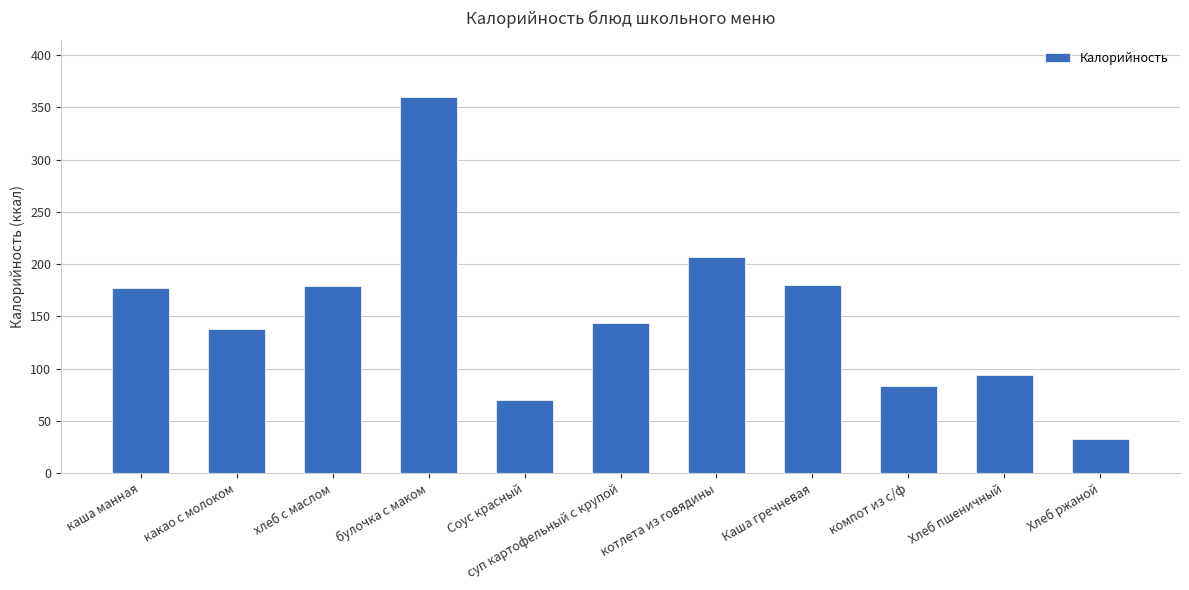

Which has a higher value, Хлеб пшеничный or какао с молоком?

какао с молоком